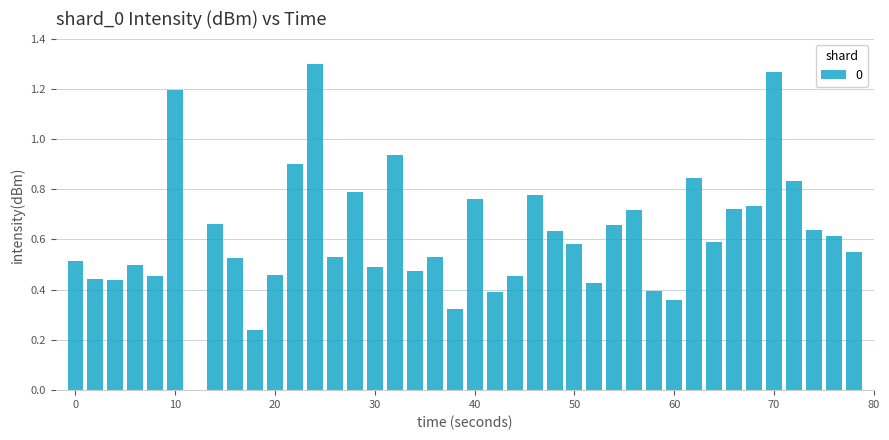

How many positive values are there?

39